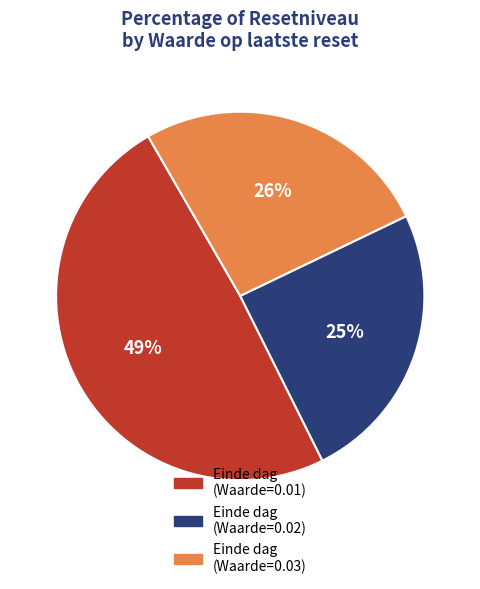

Is there a majority slice in this chart?

No